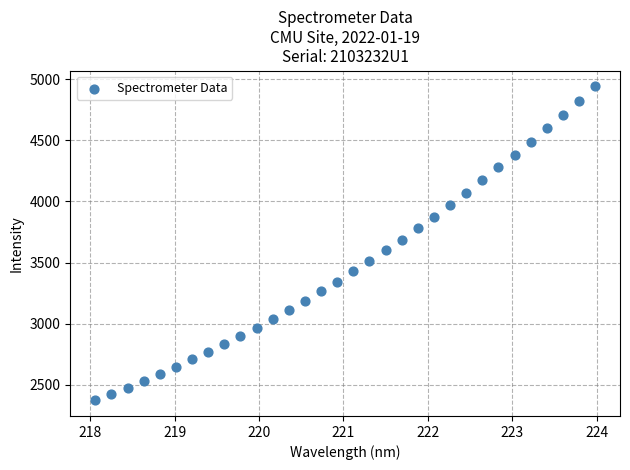

What is the range of Y values (max minus min)?

2569.3